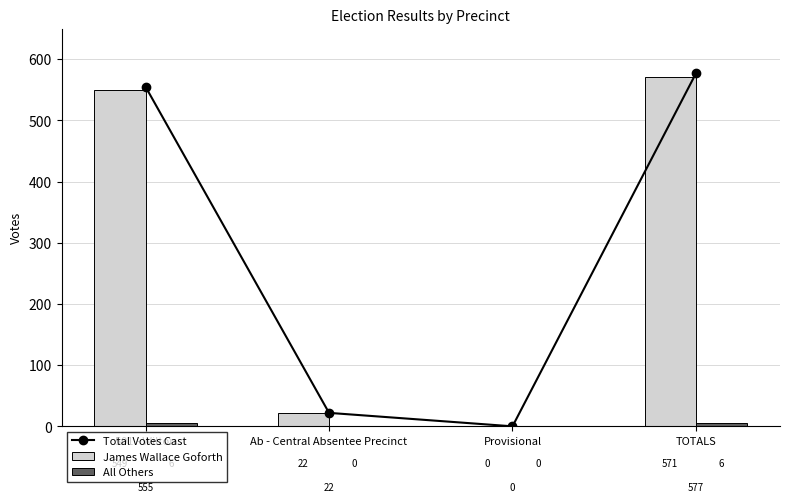

How many categories are shown in the chart?

4